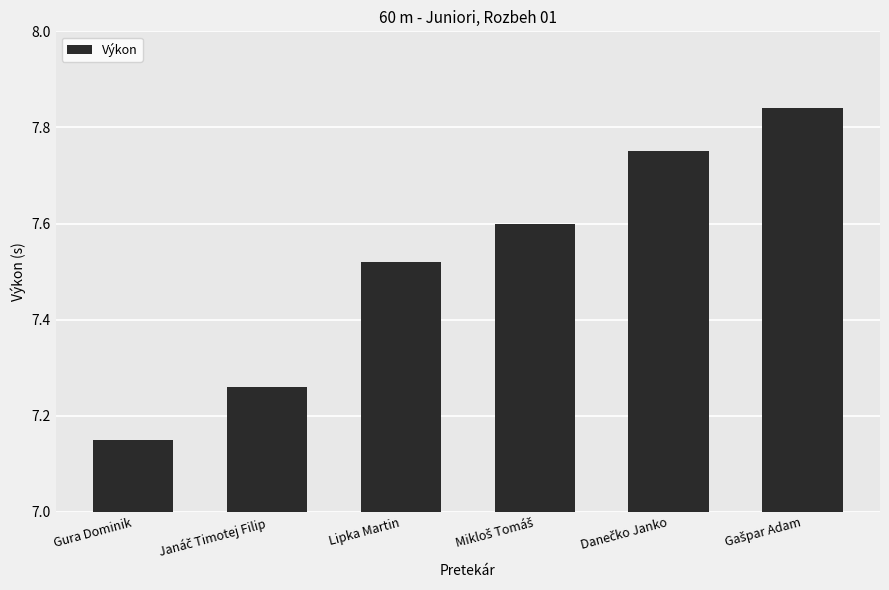

Is it true that the value at Gura Dominik is 11.4?

False